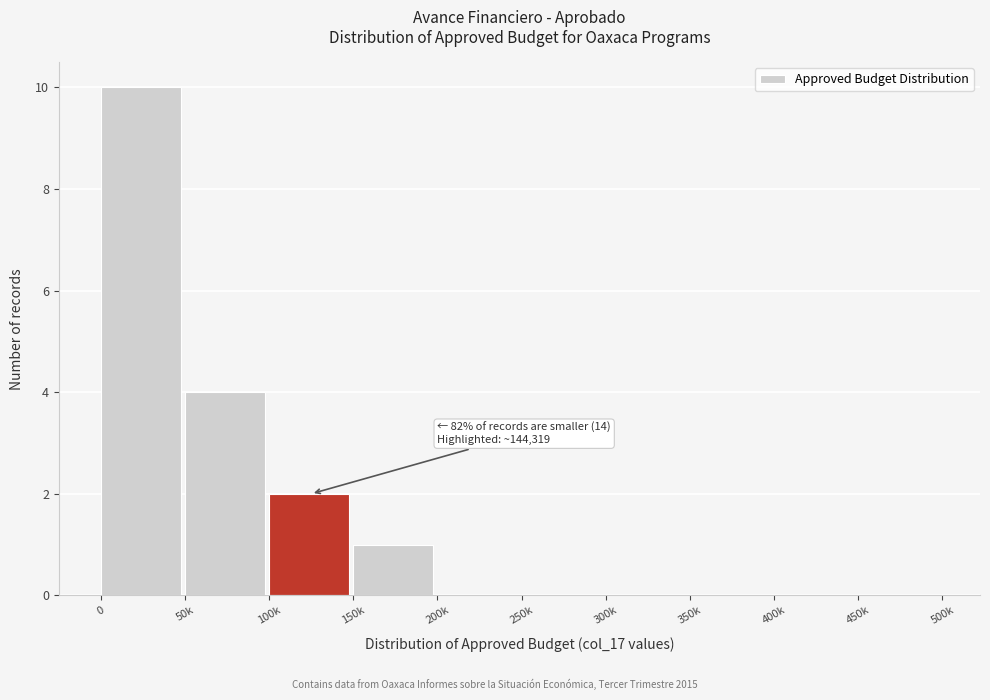

Reading right to left, transcribe all the data shown in this chart.

450k=0	400k=0	350k=0	300k=0	250k=0	200k=0	150k=1	100k=2	50k=4	0=10